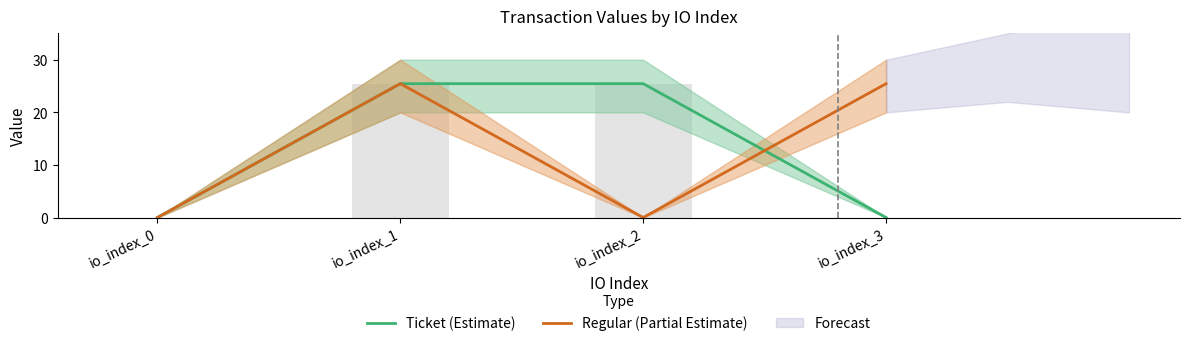

Which series has the largest total across all categories?

Ticket (Estimate)